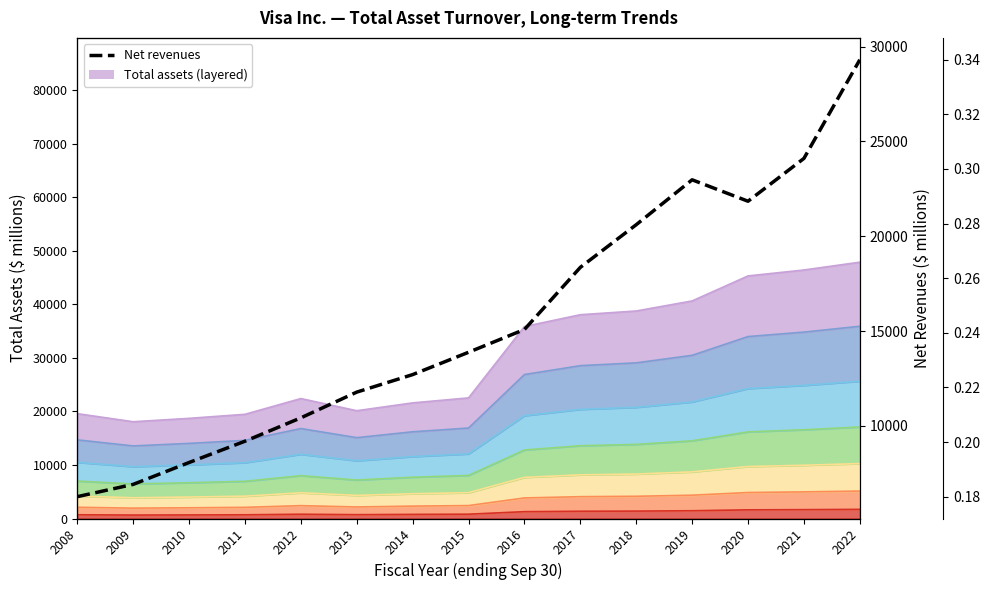

Which has a higher value, 2014 or 2020?

2020